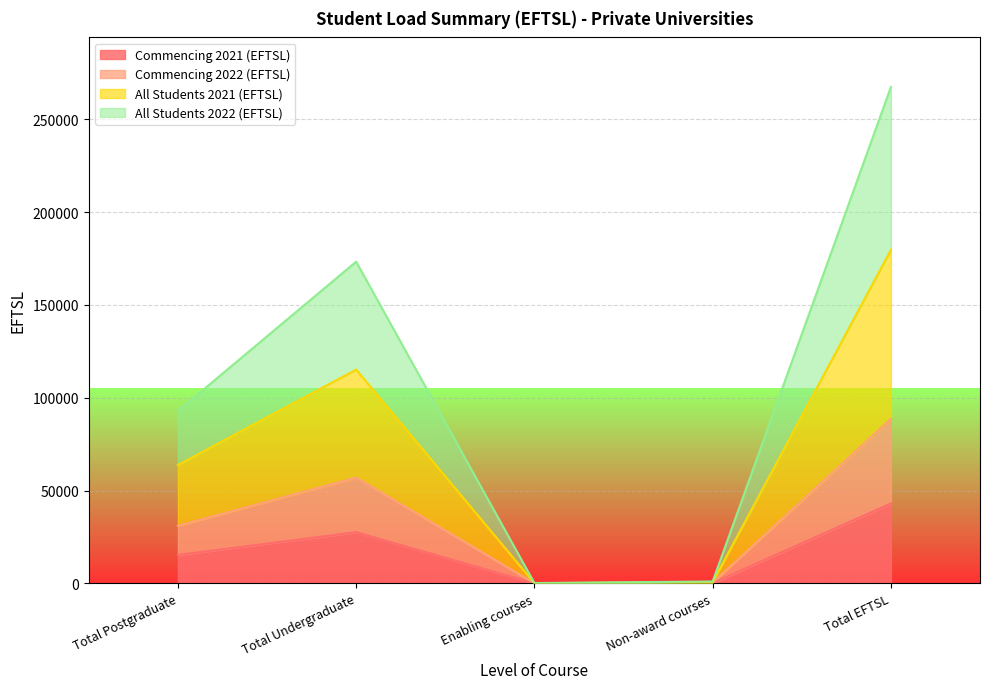

The value of Commencing 2022 (EFTSL) at Total Postgraduate is 138704. True or false?

False